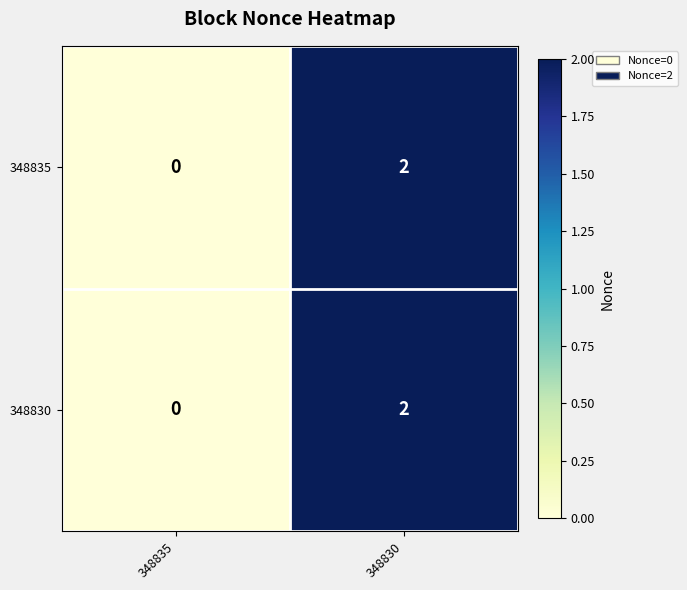

At which category is the sum across all series the highest?

348830